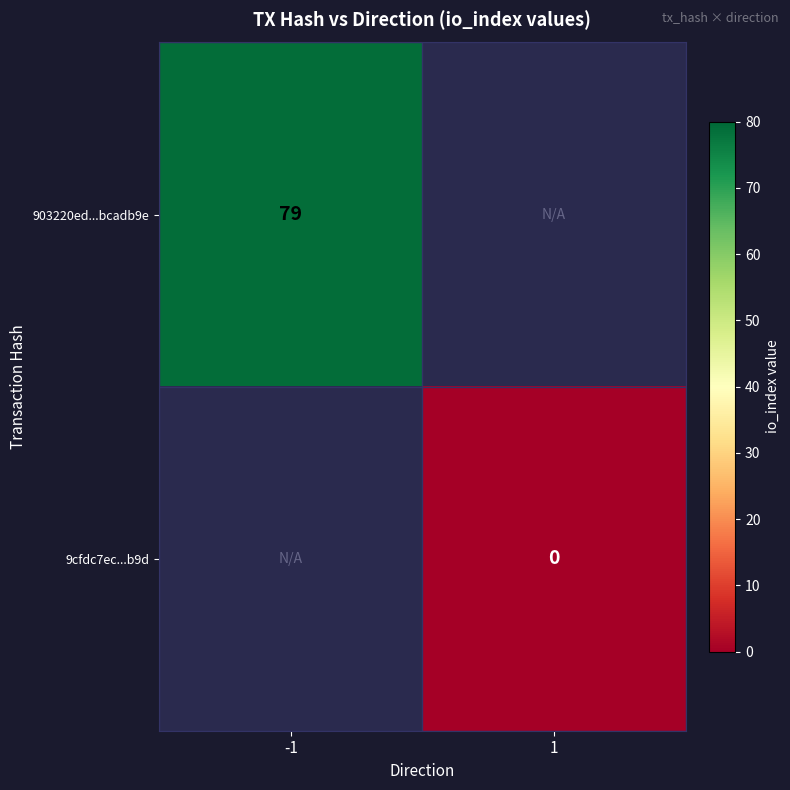

The 903220ed...bcadb9e series shows 79 at -1. True or false?

True